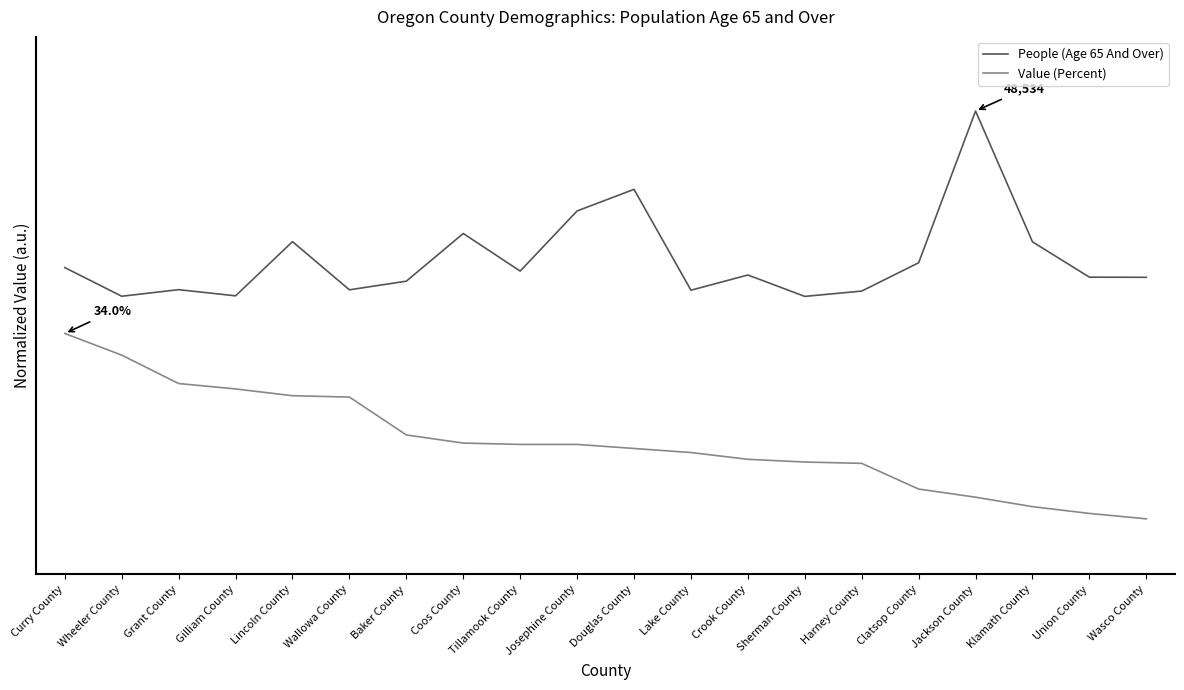

At how many categories does at least one series exceed 0?

20